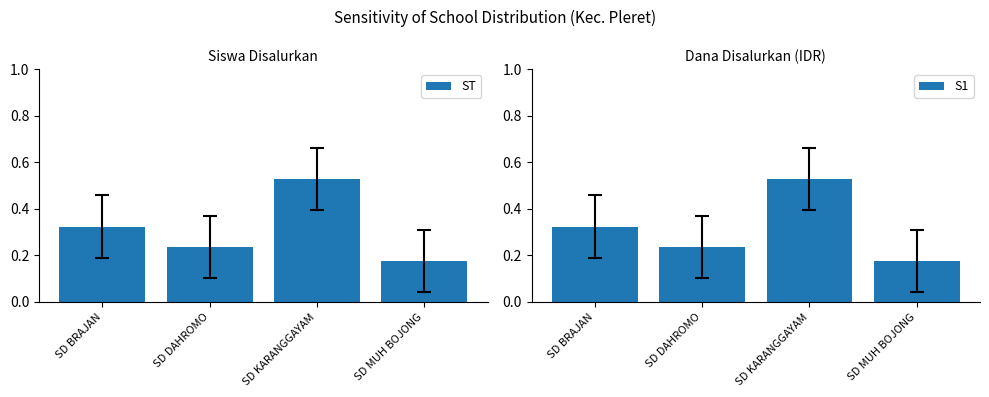

Are the bars horizontal?

No